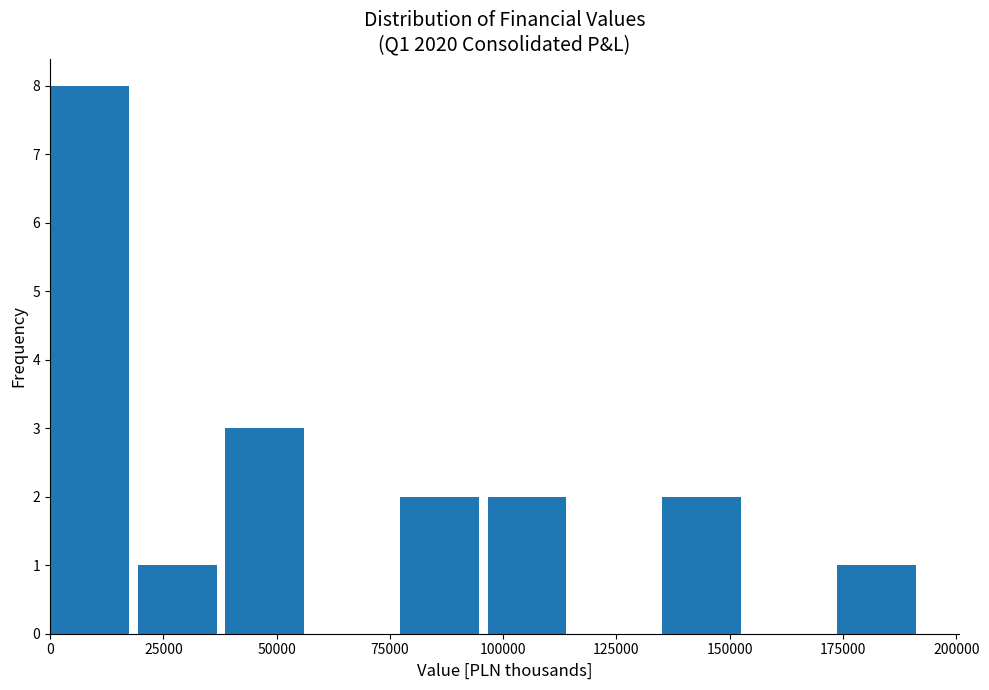

Read against the x-axis, roughly where is the centre of the tallest bar?

10000